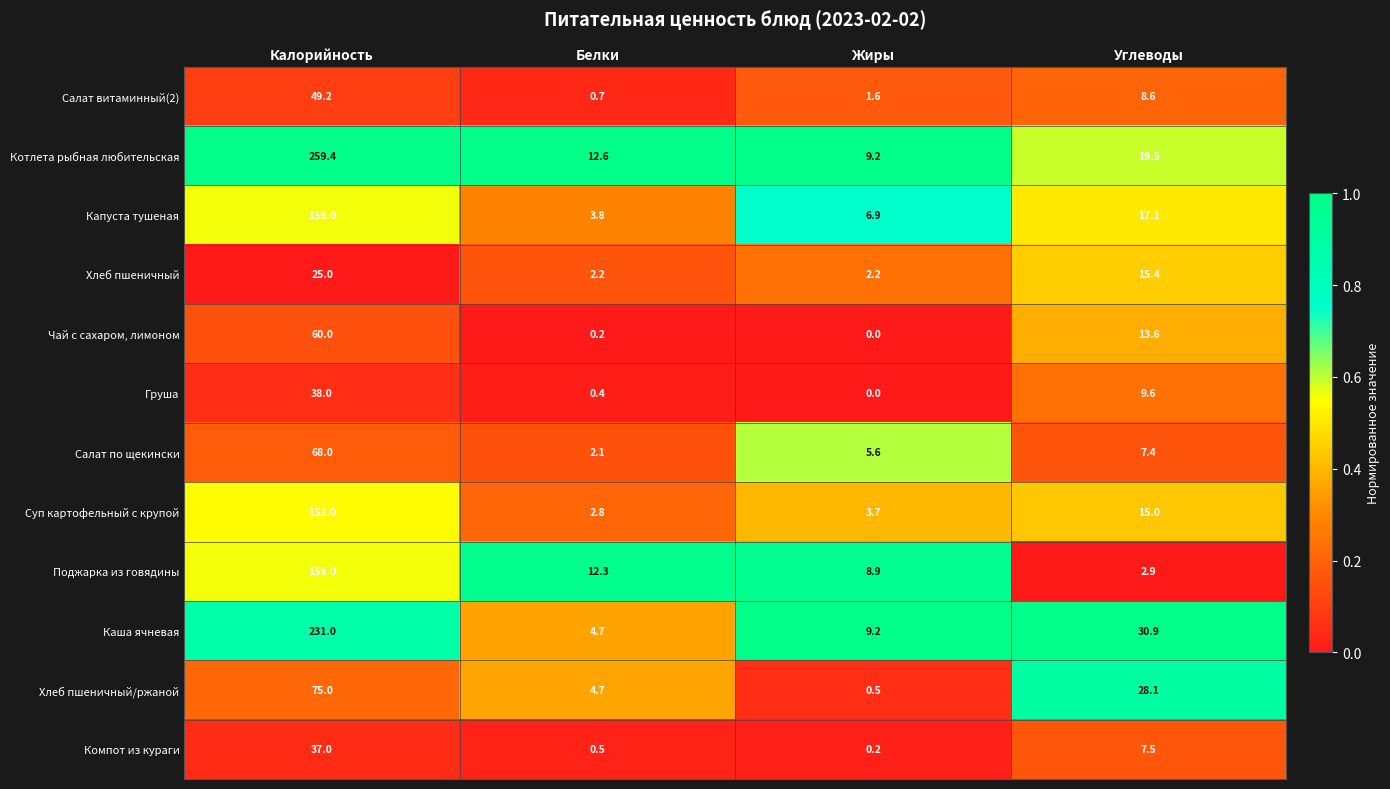

What is the difference between the Салат по щекински values at Калорийность and Углеводы?

60.6